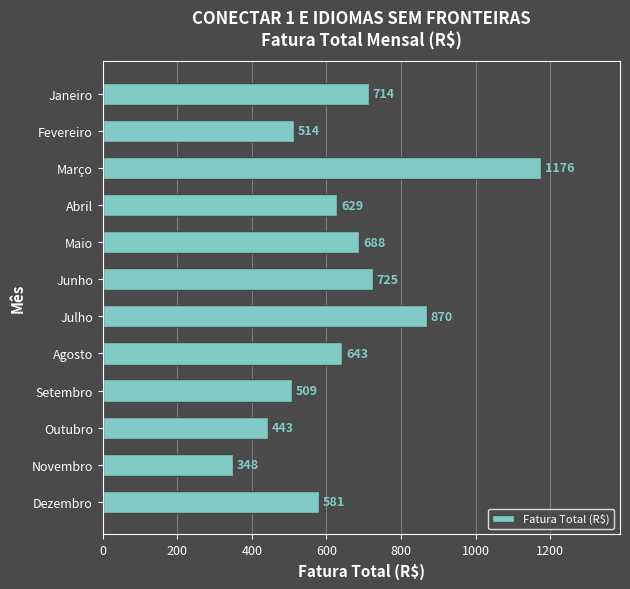

What is the label of the 11th bar from the bottom?

Fevereiro